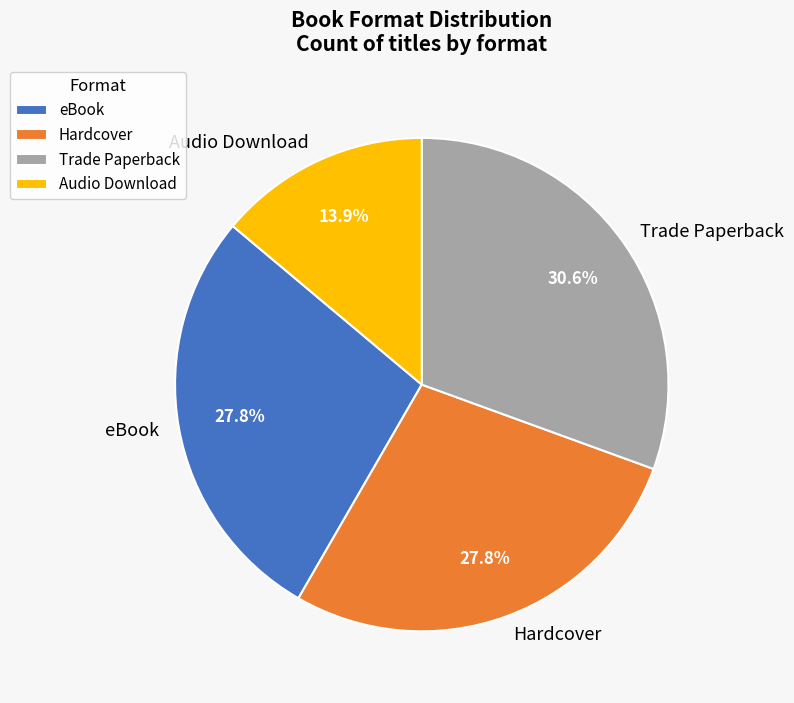

To the nearest percent, what percentage of the pie is Trade Paperback?

31%